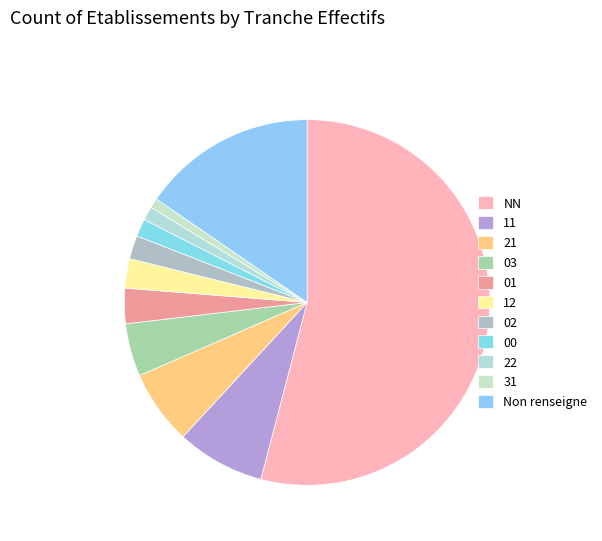

Is there a majority slice in this chart?

Yes